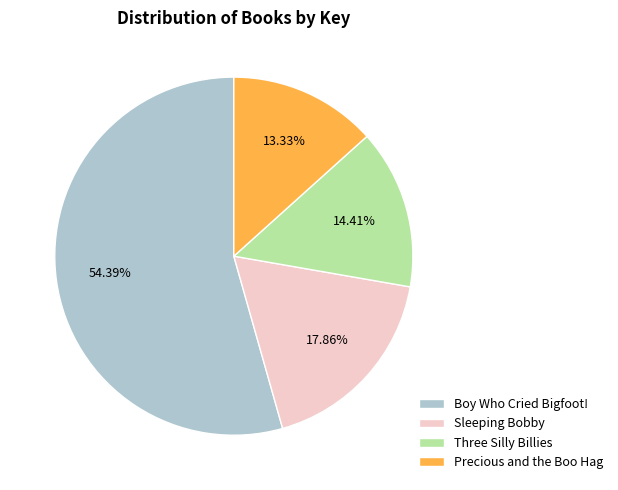

What percentage is the Sleeping Bobby slice, to the nearest percent?

18%